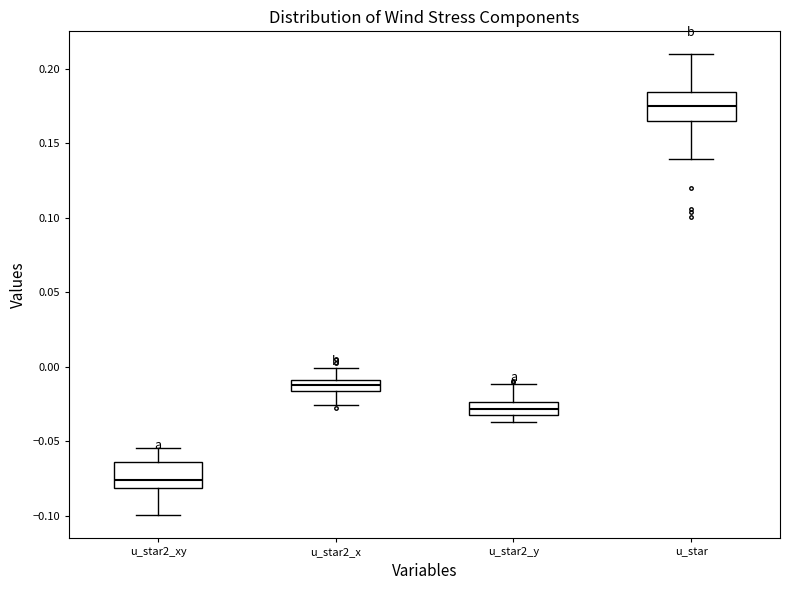

Which box has the highest median line?

u_star